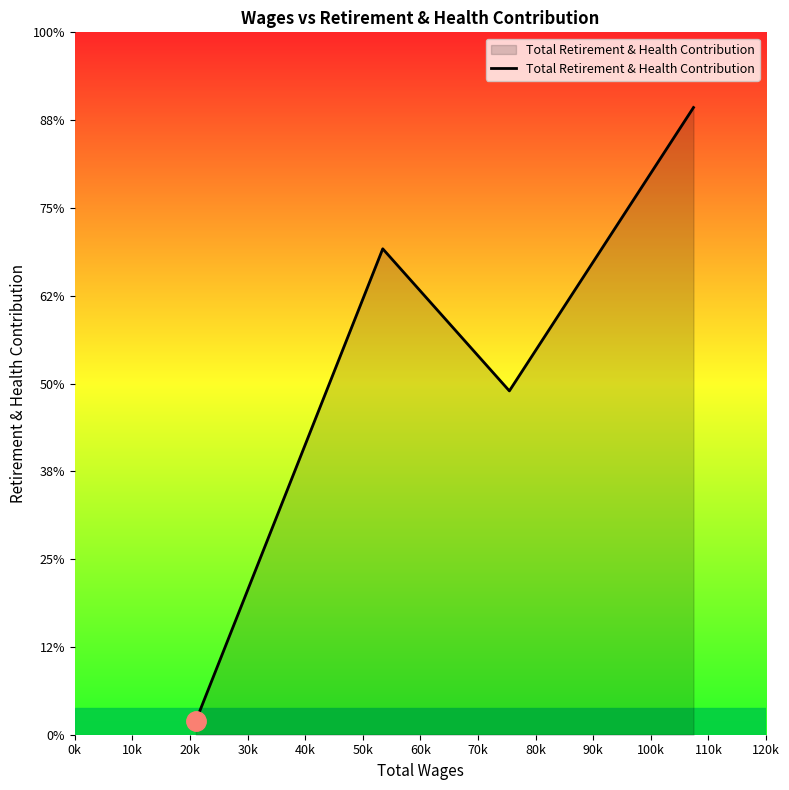

Does the chart display data point markers on the line(s)?

No